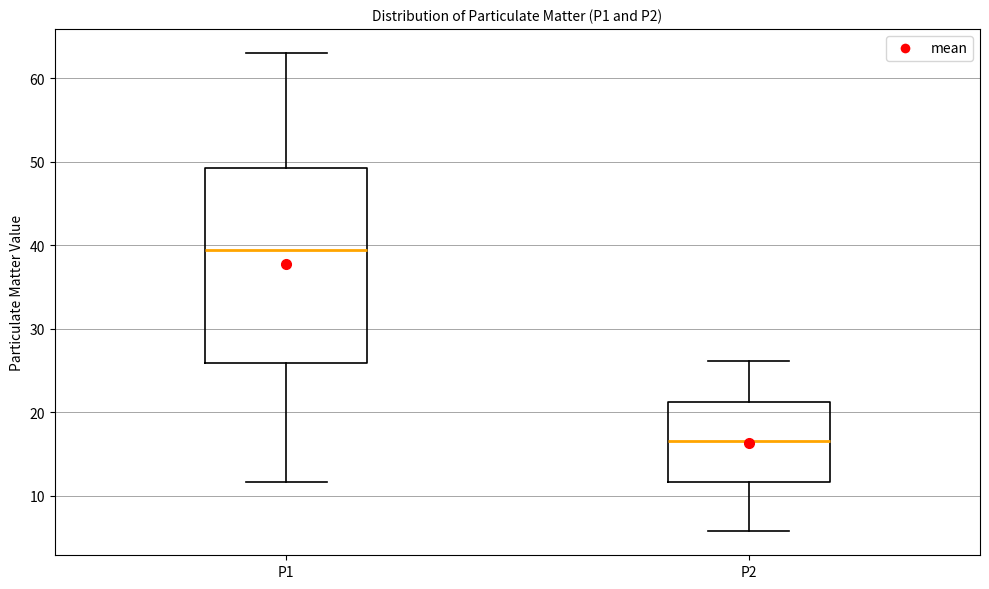

Reading left to right, transcribe this box plot: for each box, give where its median line is, the range the box spans, and where its two whiskers end, as read against the y-axis. The values are not printed on the chart, so give them approximately, as read against the axis.

P1: median 39, box 26 to 49, whiskers 12 to 63
P2: median 17, box 12 to 21, whiskers 6 to 26